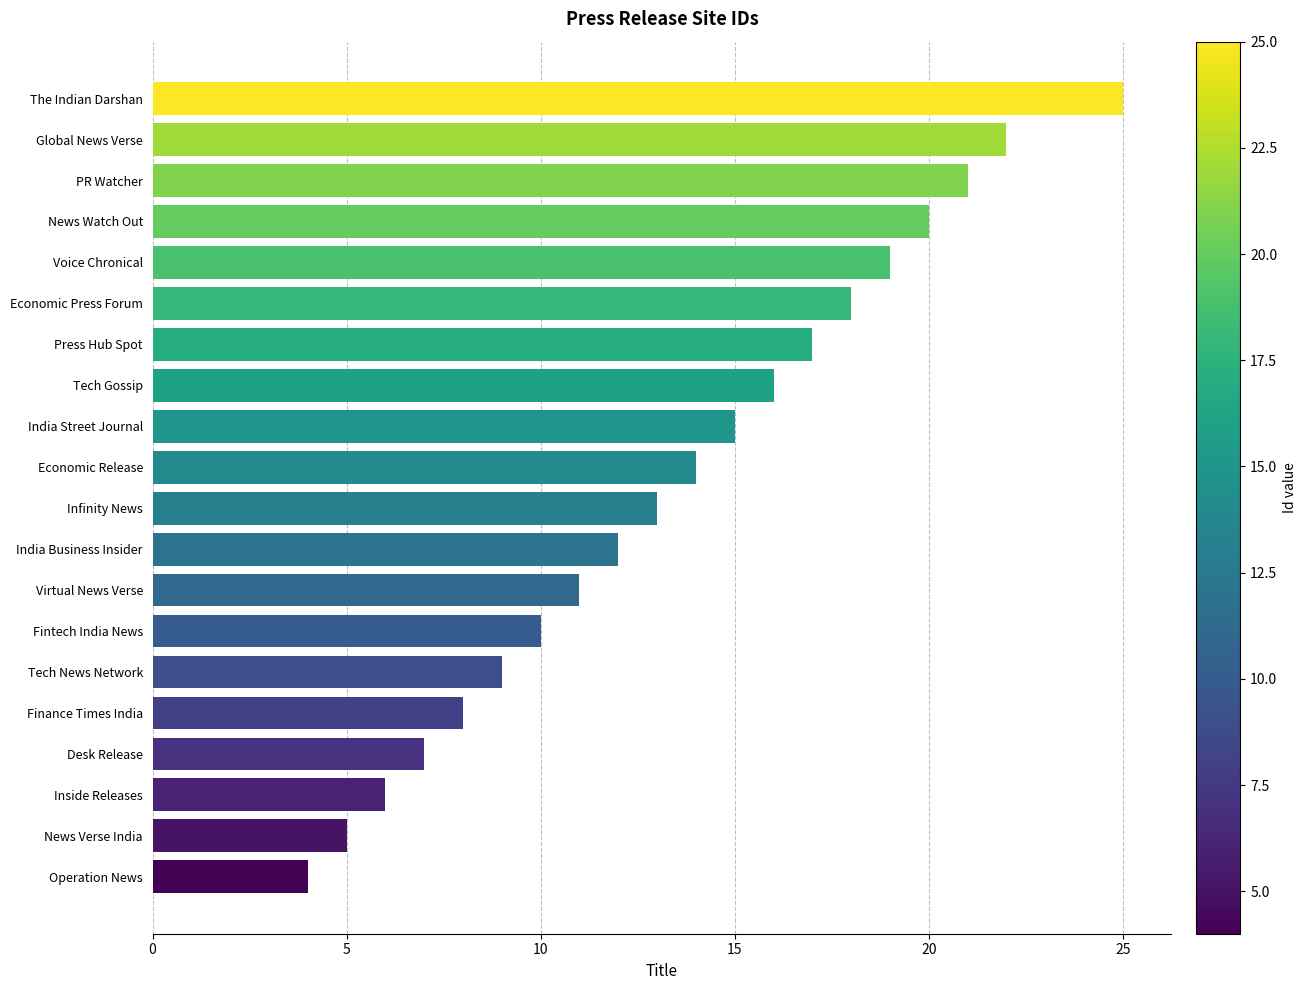

Read the value at Economic Press Forum.

18